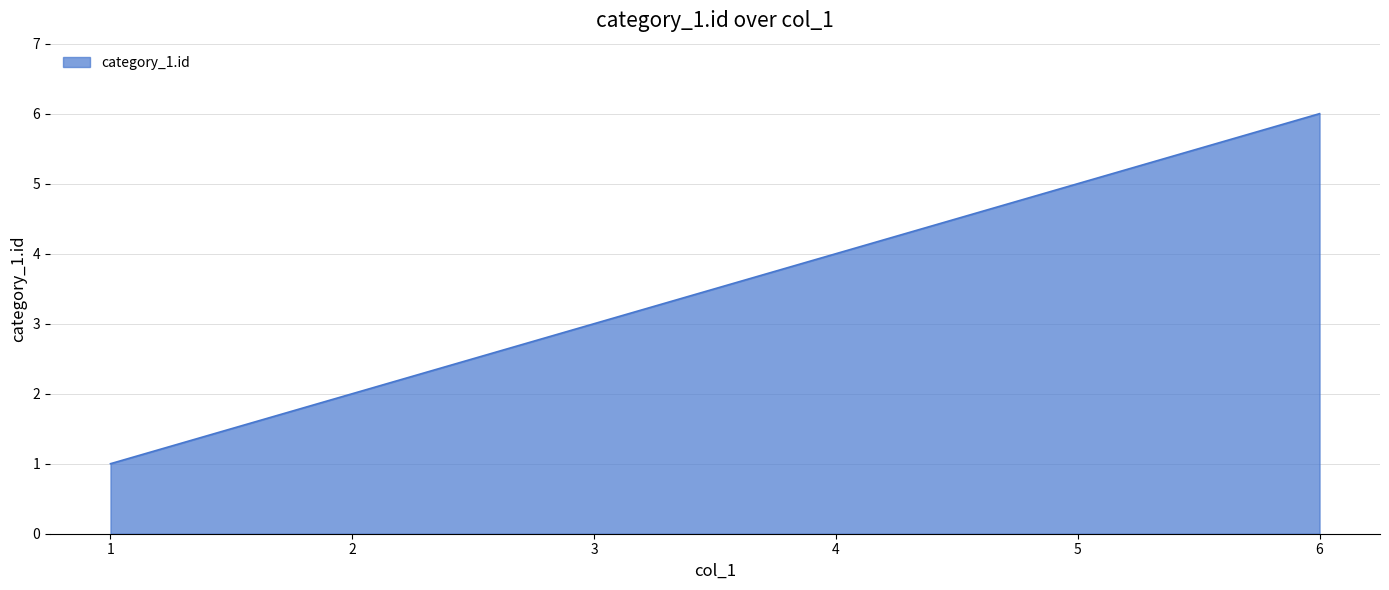

List the labels in order of value, smallest first.

1, 2, 3, 4, 5, 6